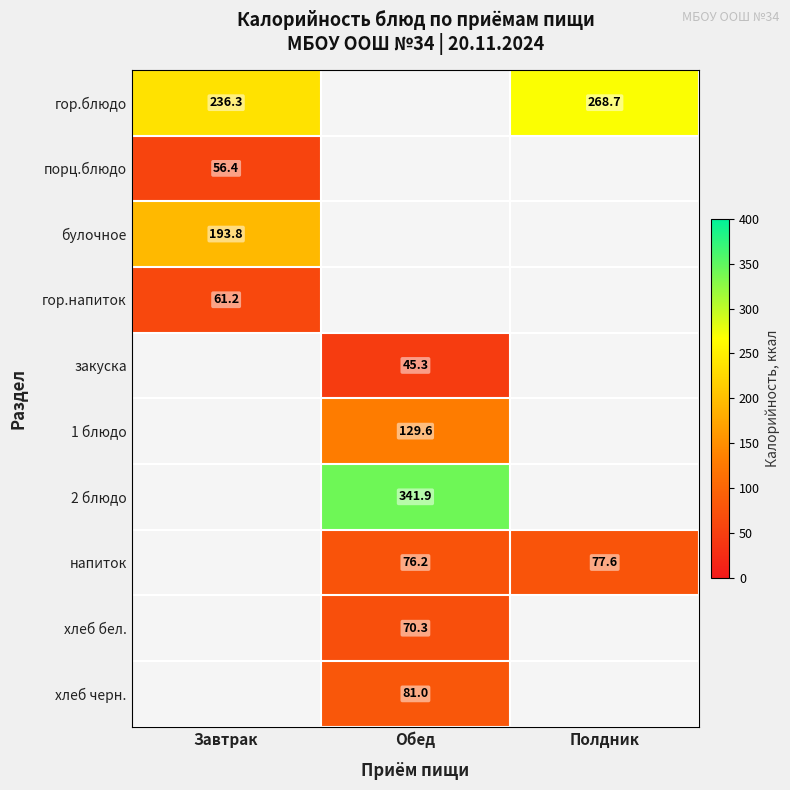

Is the value of 2 блюдо at Завтрак greater than the value of гор.блюдо at Завтрак?

No